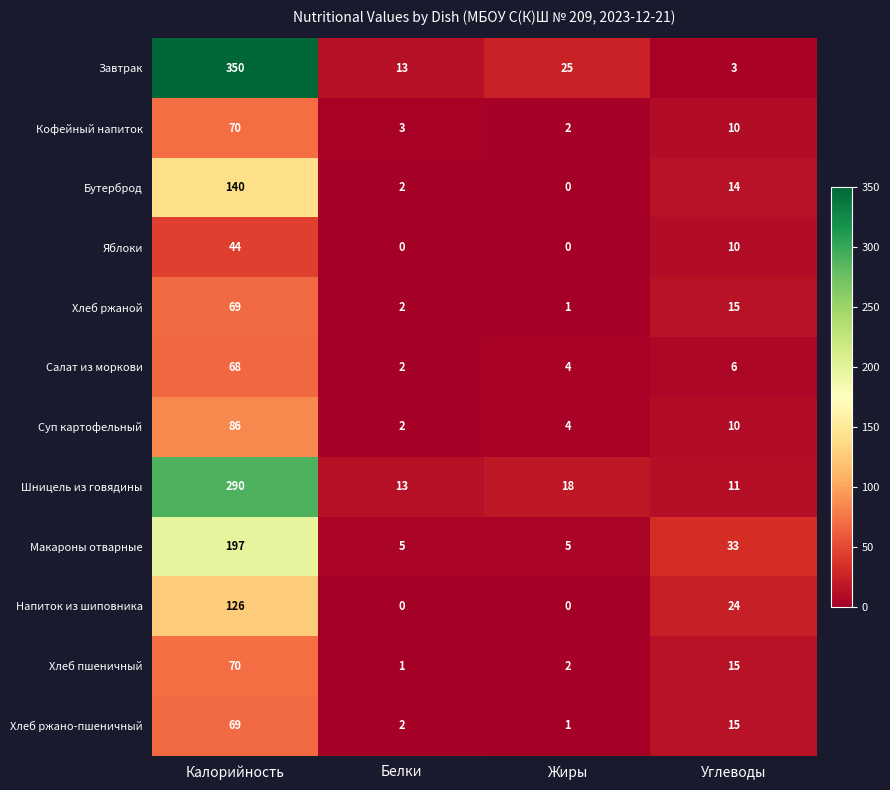

What is the lowest value of the Завтрак series?

3